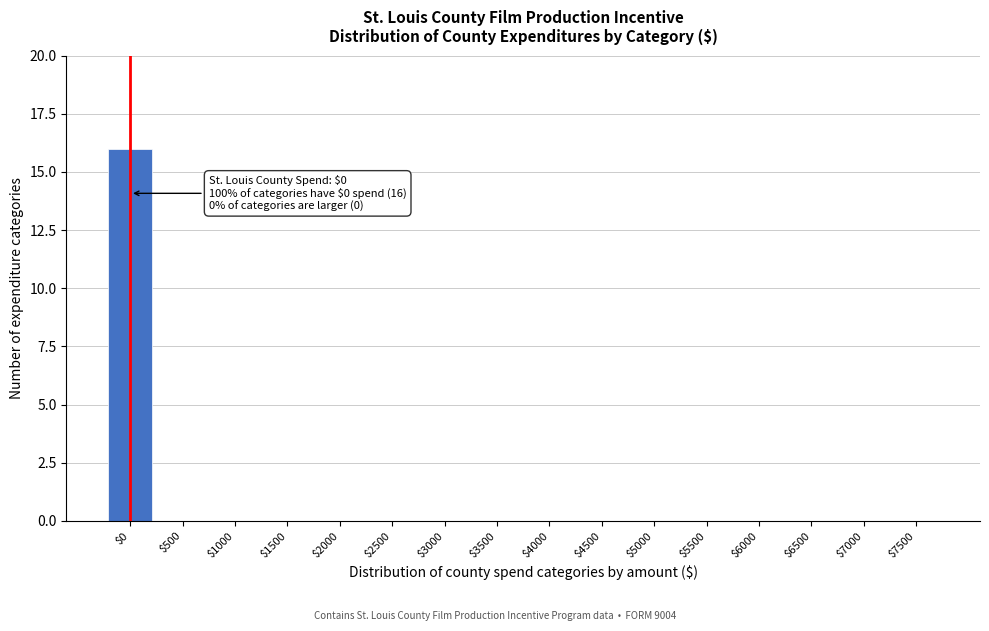

True or false: the data shows -9 at $4000.

False